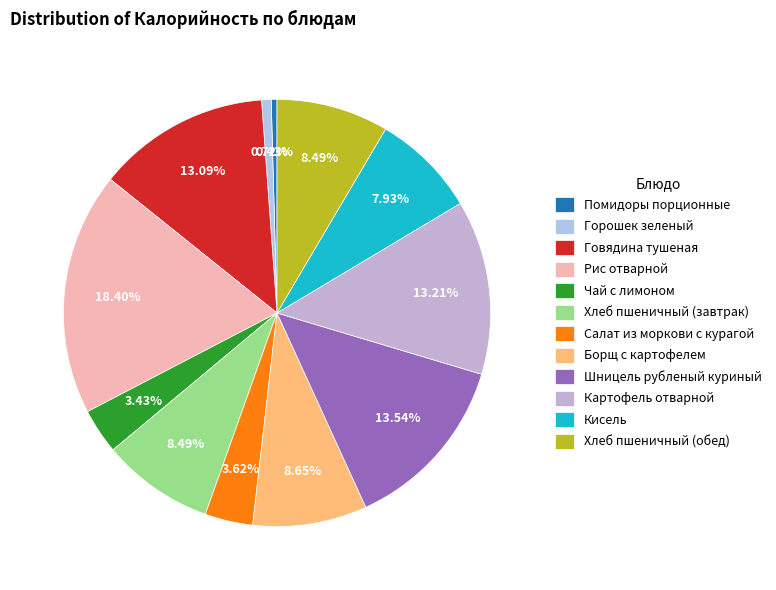

What is the total percentage of Шницель рубленый куриный and Чай с лимоном?

17.0%